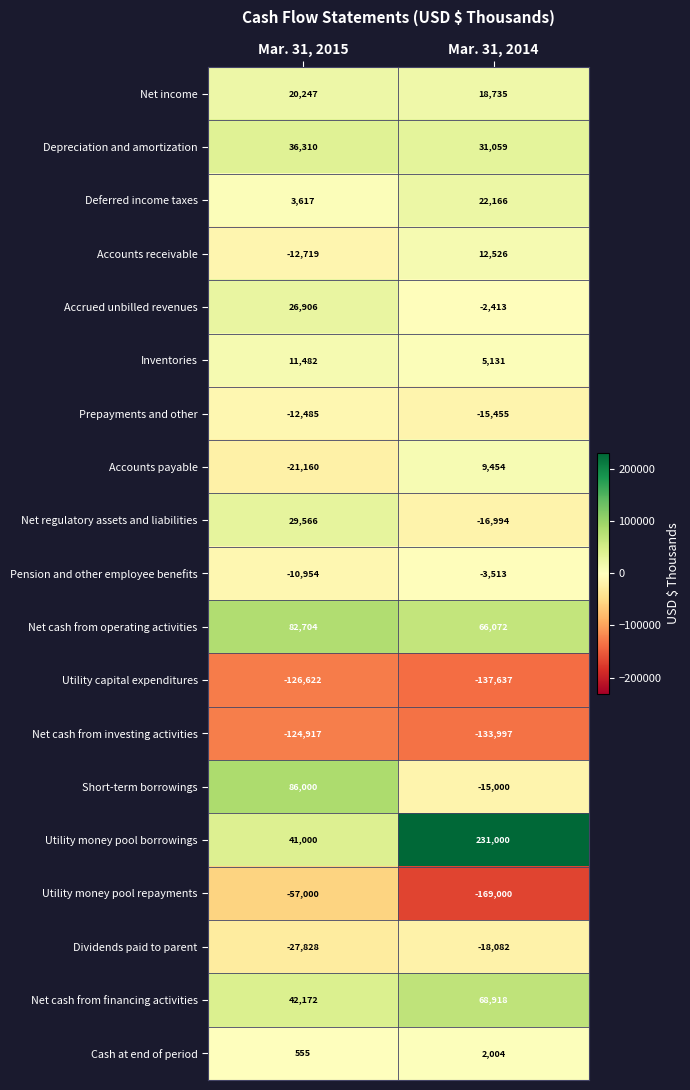

Which series has the largest range (max minus min)?

Utility money pool borrowings